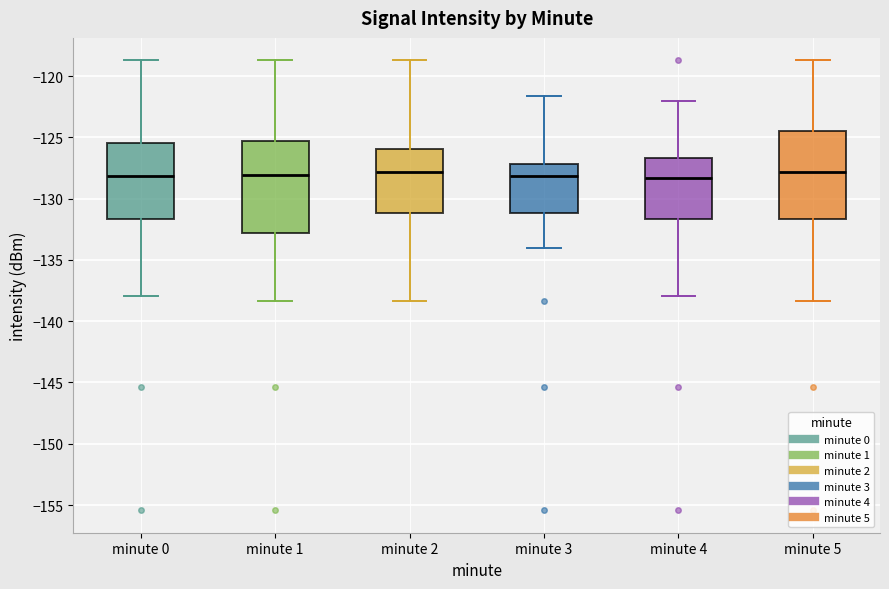

Reading left to right, transcribe this box plot: for each box, give where its median line is, the range the box spans, and where its two whiskers end, as read against the y-axis. The values are not printed on the chart, so give them approximately, as read against the axis.

minute 0: median -128.0, box -131.5 to -125.5, whiskers -138.0 to -118.5
minute 1: median -128.0, box -133.0 to -125.5, whiskers -138.5 to -118.5
minute 2: median -128.0, box -131.0 to -126.0, whiskers -138.5 to -118.5
minute 3: median -128.0, box -131.0 to -127.0, whiskers -134.0 to -121.5
minute 4: median -128.5, box -131.5 to -126.5, whiskers -138.0 to -122.0
minute 5: median -128.0, box -131.5 to -124.5, whiskers -138.5 to -118.5